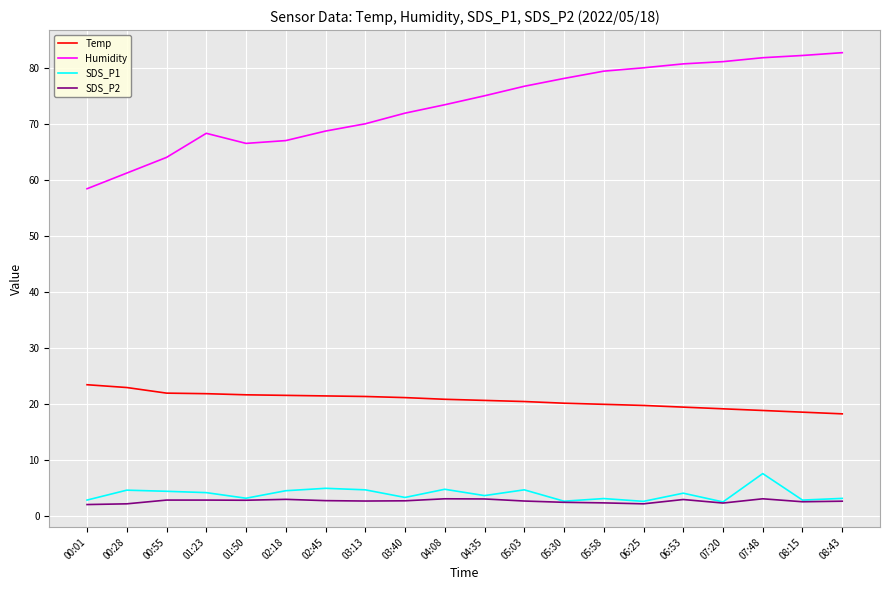

True or false: SDS_P2 and Temp cross at least once.

False